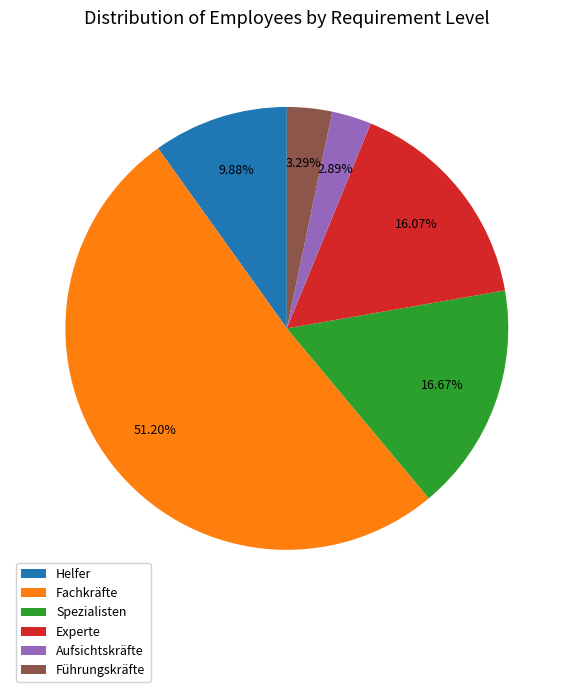

To the nearest percent, what percentage of the pie is Fachkräfte?

51%